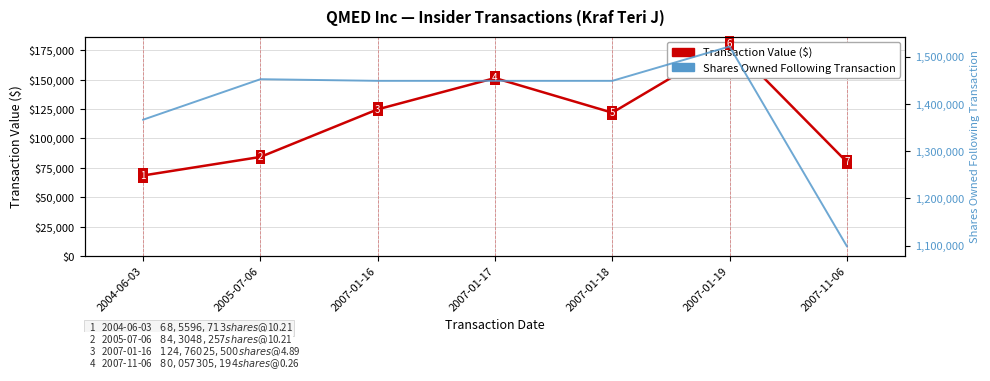

Reading right to left, what are all the values shown in this chart?

Transaction Value ($): 2007-11-06=80057	2007-01-19=180969	2007-01-18=121899	2007-01-17=151316	2007-01-16=124760	2005-07-06=84304	2004-06-03=68559
Shares Owned Following Transaction: 2007-11-06=1098944	2007-01-19=1521864	2007-01-18=1449138	2007-01-17=1449138	2007-01-16=1449138	2005-07-06=1452638	2004-06-03=1366895